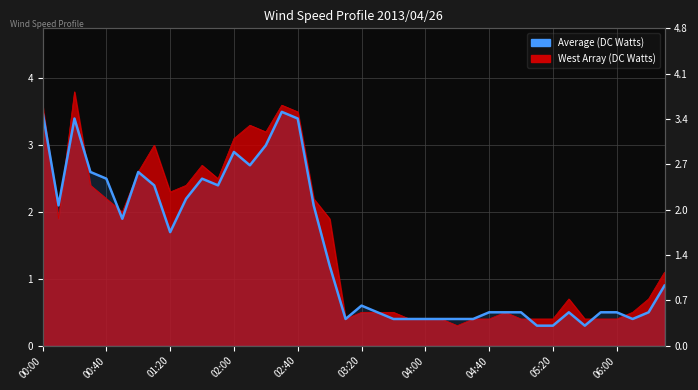

True or false: the data shows 0.4 at 22.

True